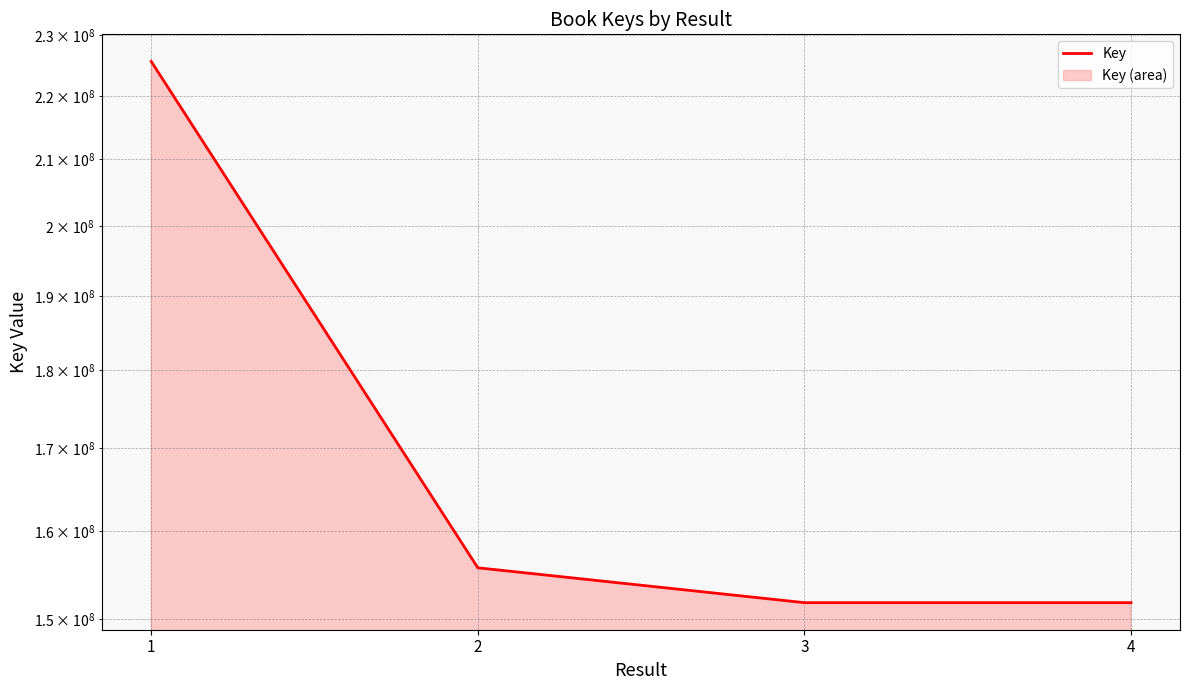

What is the sum of all values?

684982394